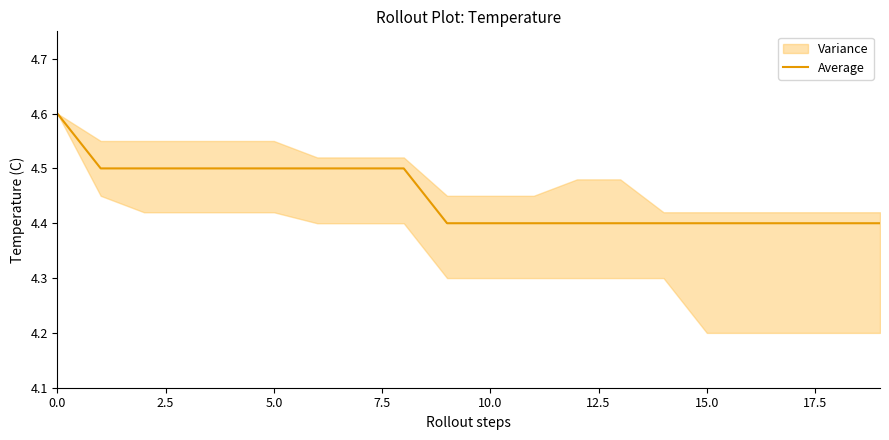

Is it true that the value at 14 is 0.9?

False